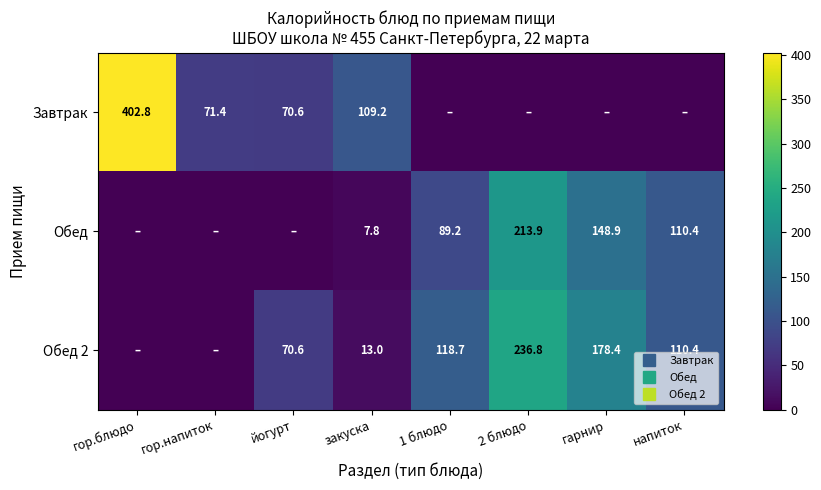

Rank the series by their average value, from lowest to highest.

Обед, Завтрак, Обед 2